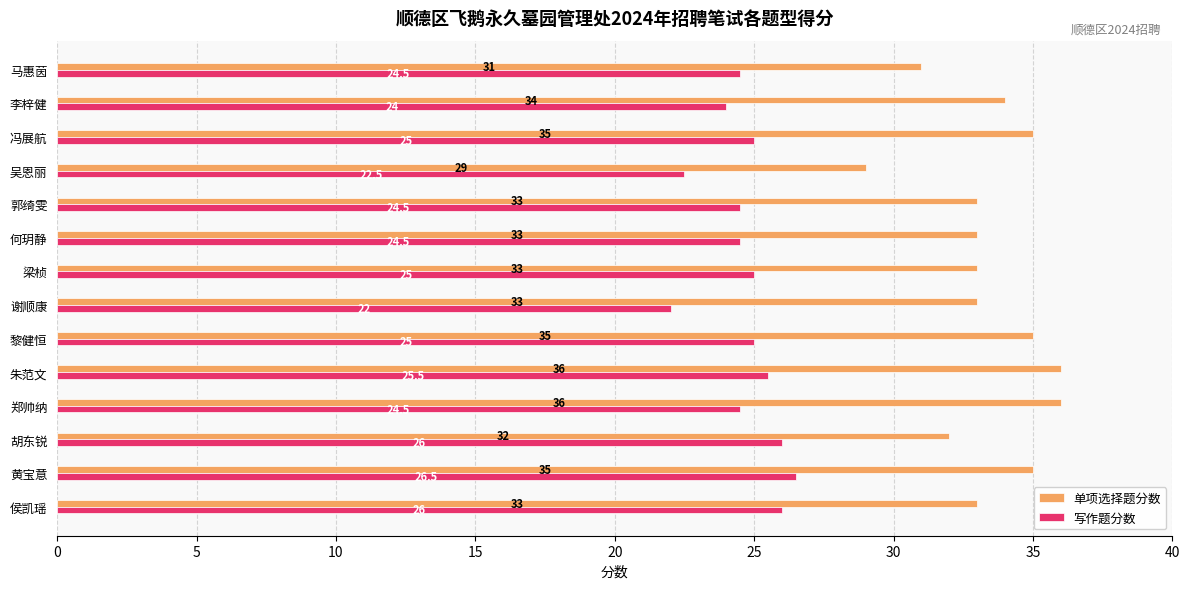

Is it true that 写作题分数 equals 15.1 at 梁桢?

False